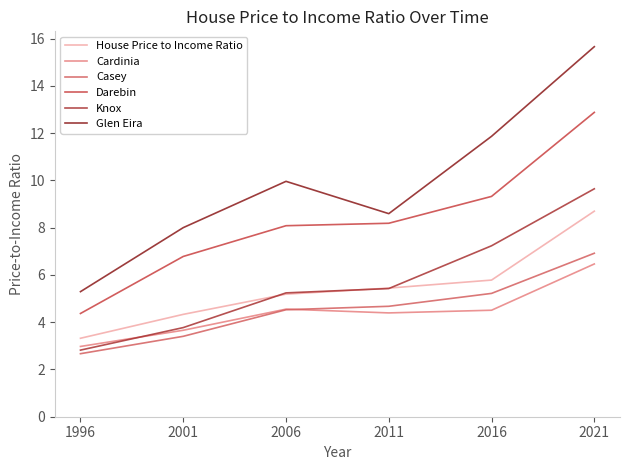

What is the sum of all Darebin values?

49.6